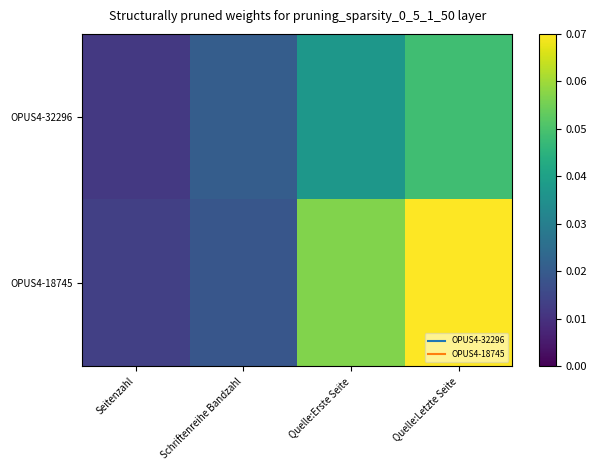

Rank the series at Quelle:Letzte Seite from lowest to highest value.

OPUS4-32296, OPUS4-18745